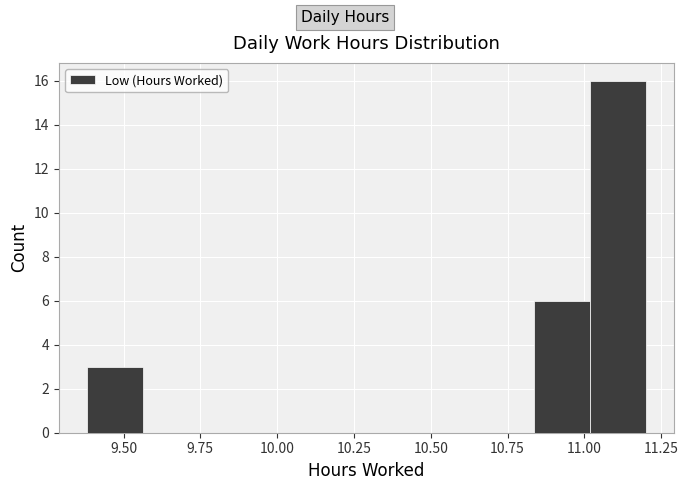

Around what value on the x-axis is the tallest bar? Give the approximate position of its centre, as read against the axis.

11.10